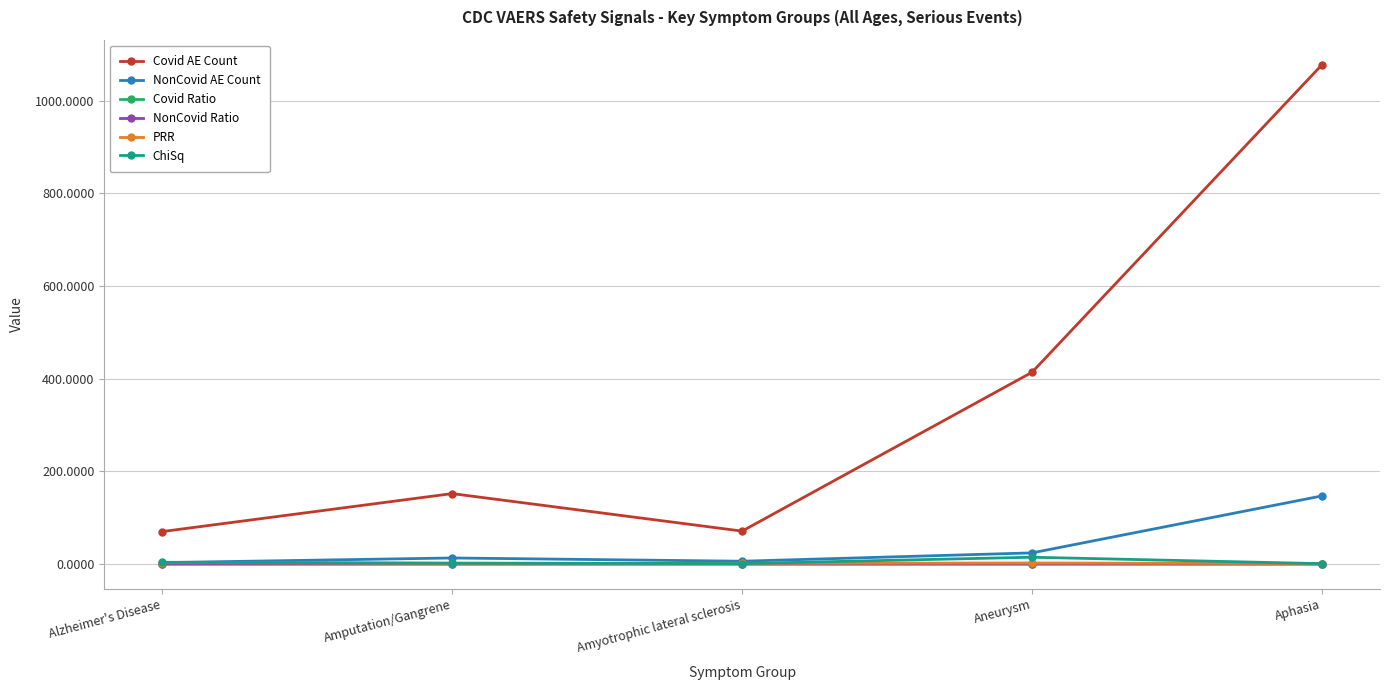

The value of ChiSq at Aneurysm is 14.6. True or false?

True